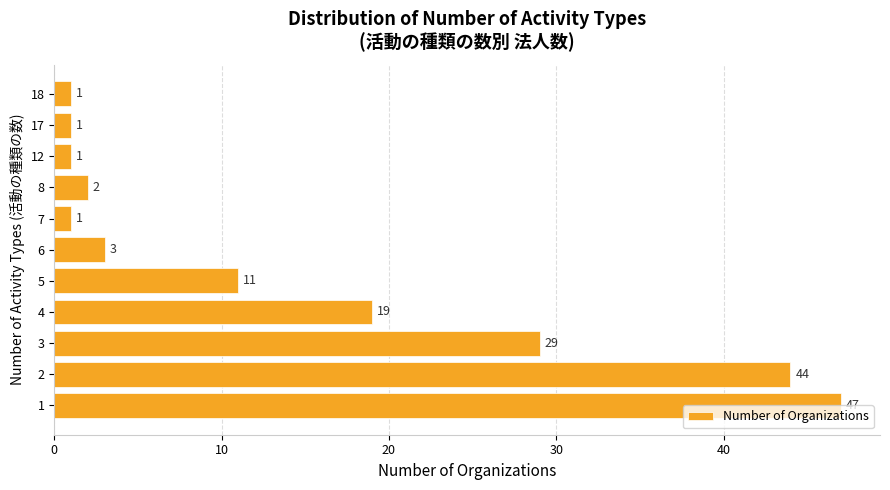

The chart shows a value of 11 at 5. True or false?

True